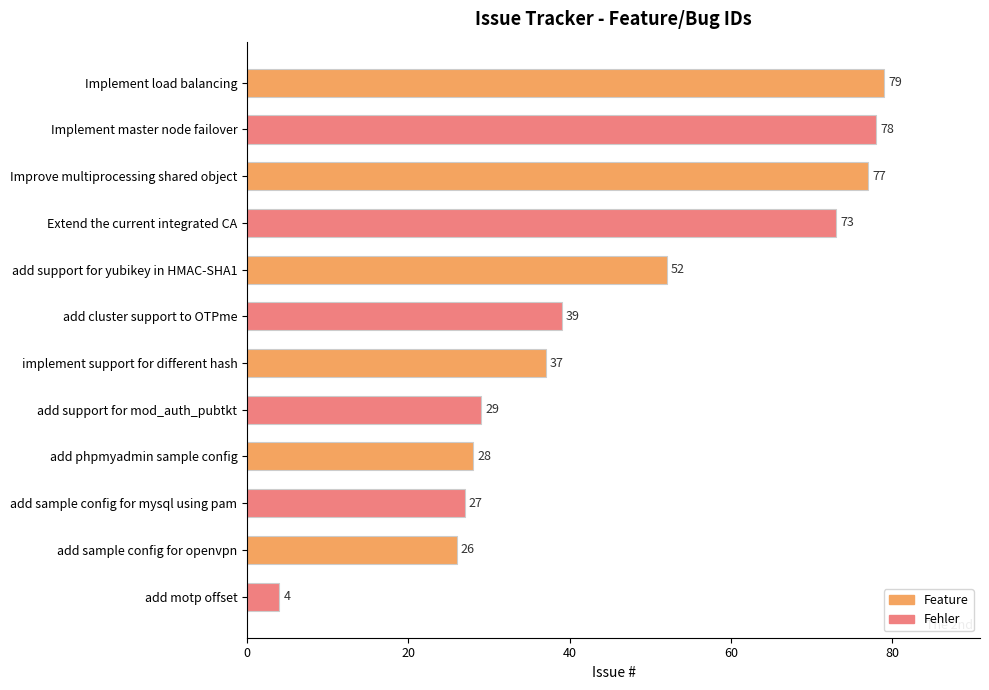

Which category has the lowest value across all series?

add motp offset